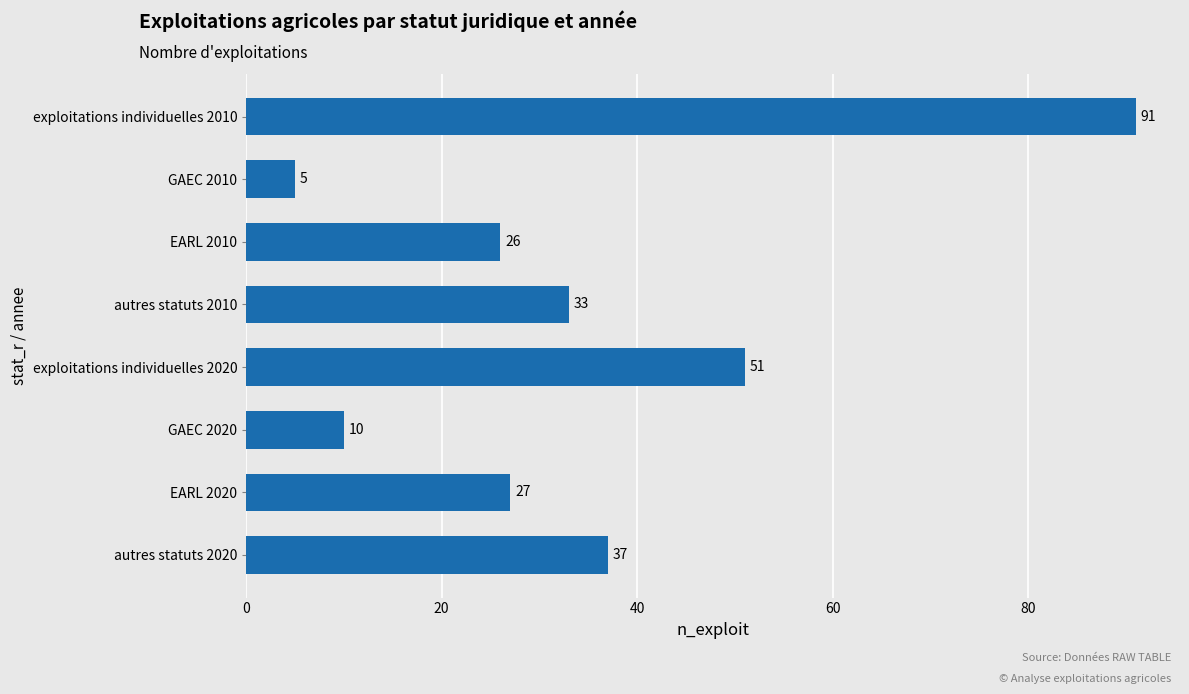

The chart shows a value of 15 at autres statuts 2010. True or false?

False